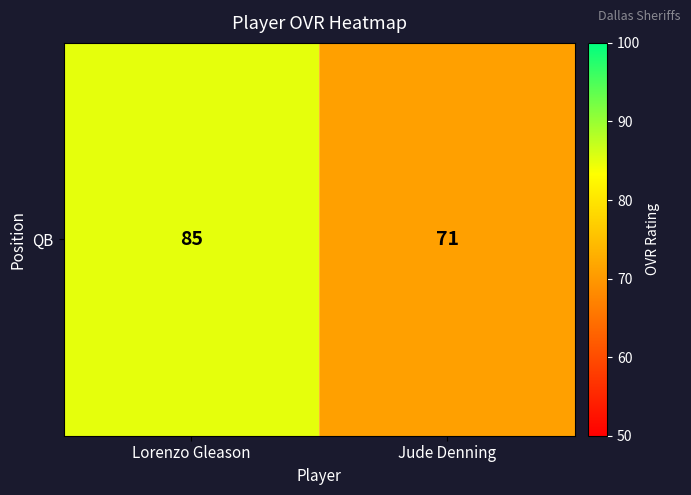

Between Jude Denning and Lorenzo Gleason, which is larger?

Lorenzo Gleason